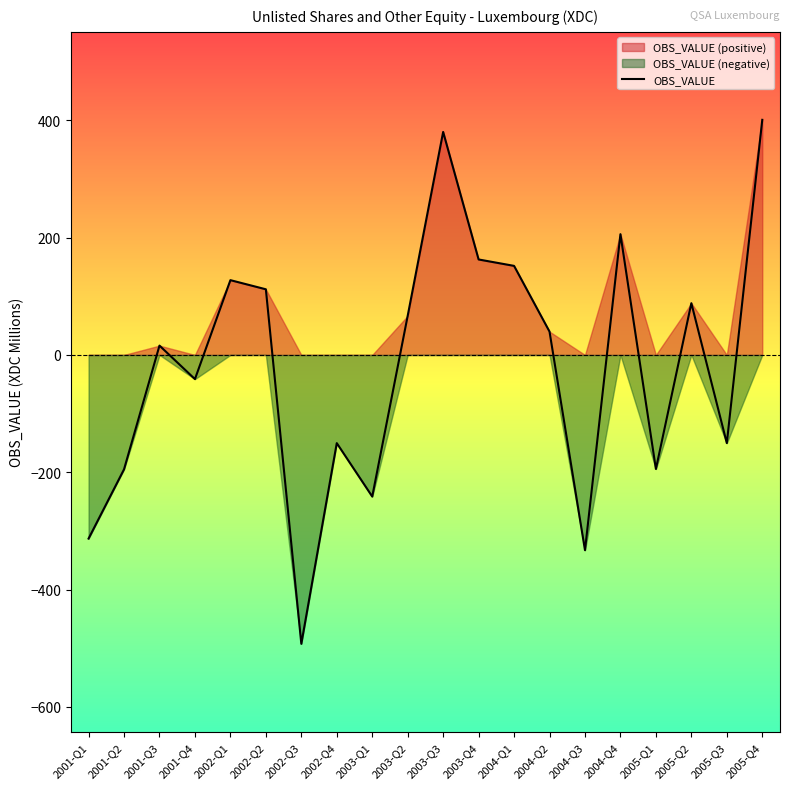

How many points are higher than both their immediate neighbors (excluding endpoints)?

6